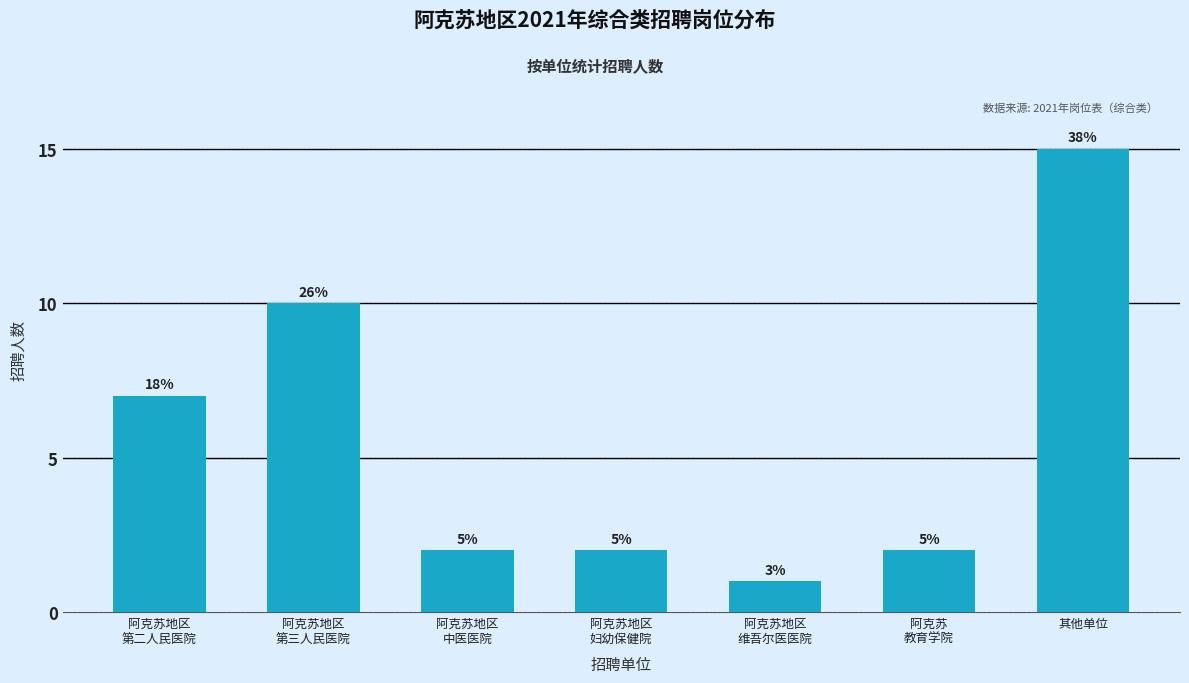

How many bars are there in total?

7